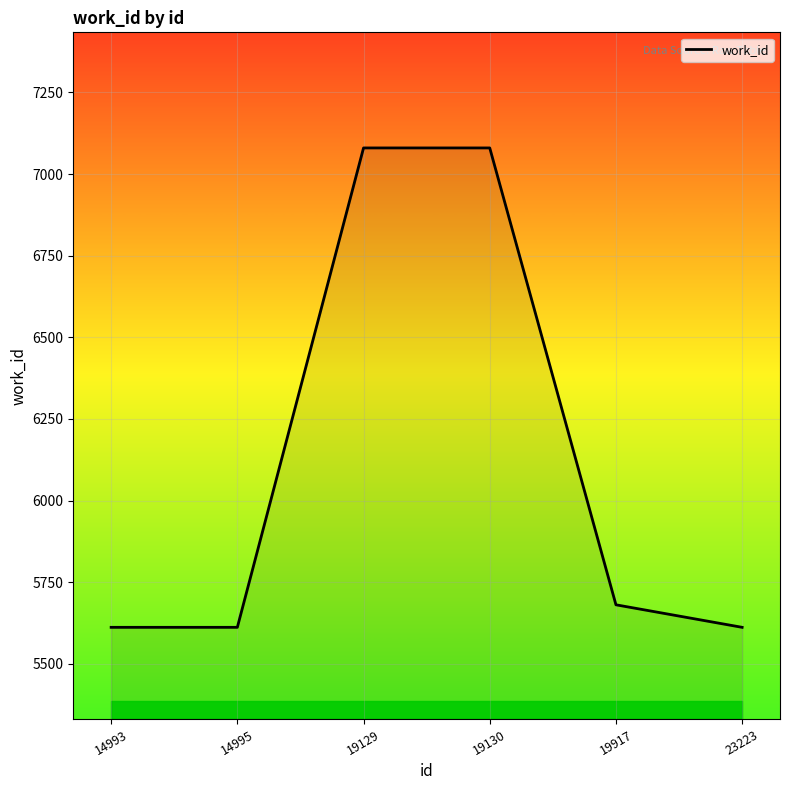

How many series are shown in this chart?

1